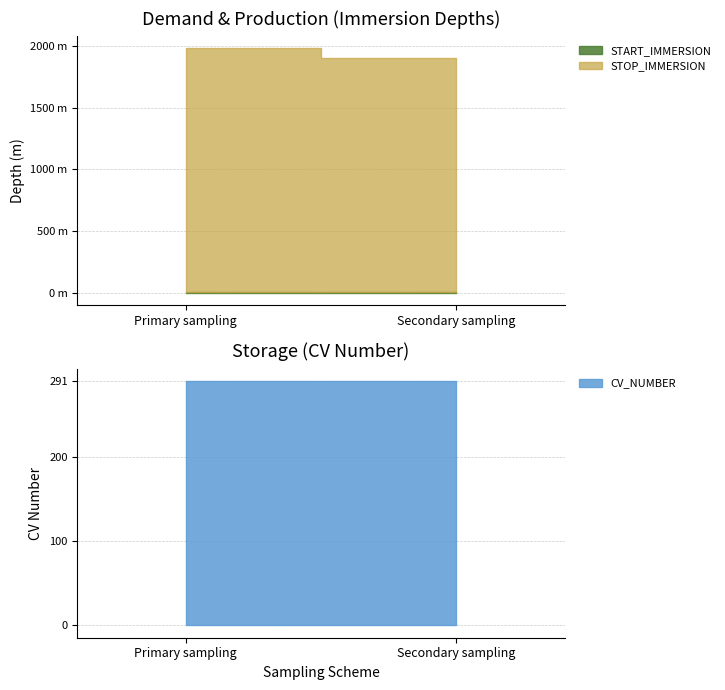

What is the approximate value of START_IMMERSION at Secondary sampling?

4.2